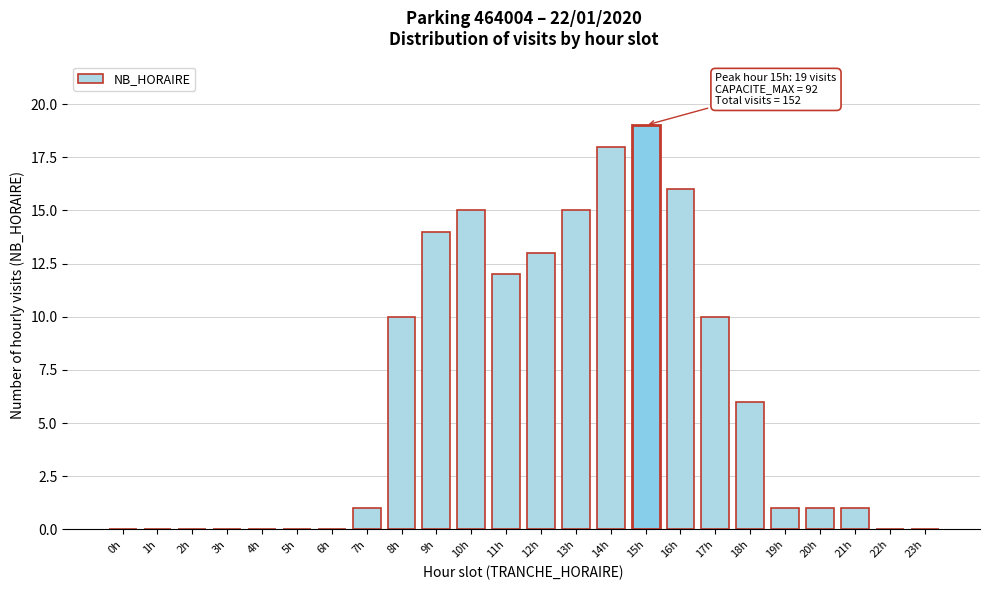

Reading right to left, what are all the values shown in this chart?

23h=0	22h=0	21h=1	20h=1	19h=1	18h=6	17h=10	16h=16	15h=19	14h=18	13h=15	12h=13	11h=12	10h=15	9h=14	8h=10	7h=1	6h=0	5h=0	4h=0	3h=0	2h=0	1h=0	0h=0